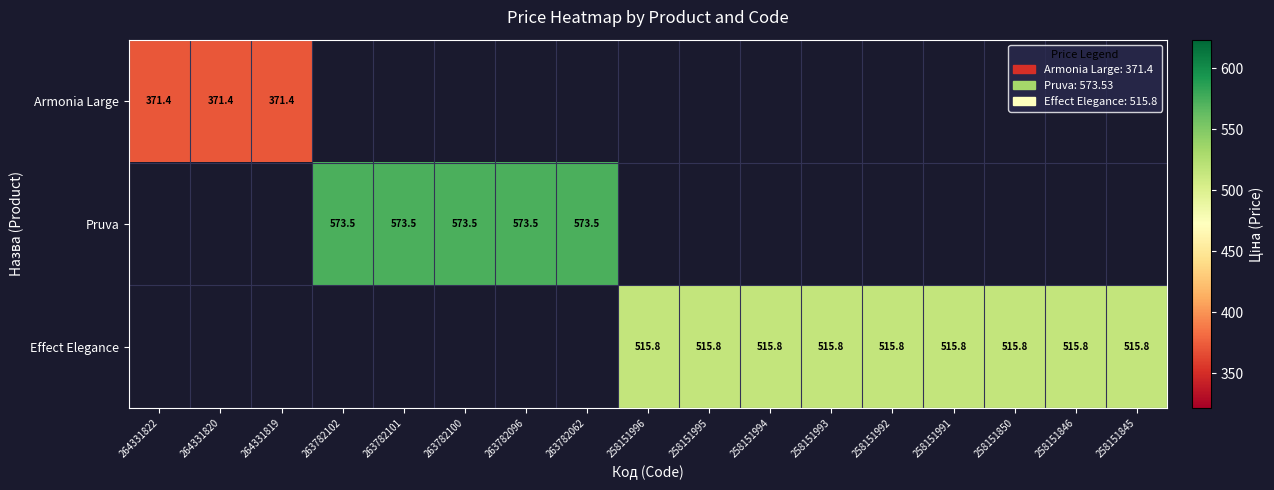

Is the value of Pruva at 263782100 greater than the value of Armonia Large at 264331822?

Yes